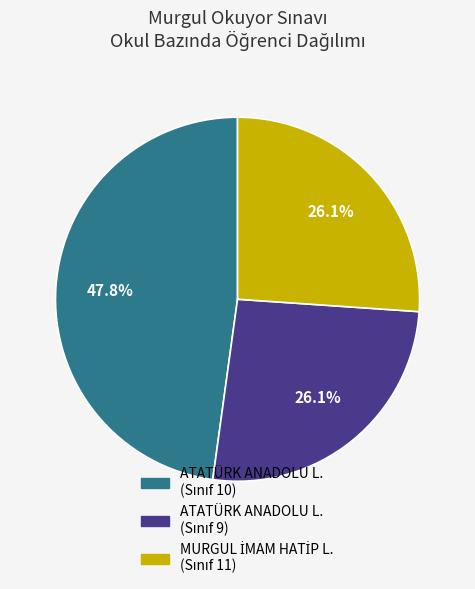

Is there a majority slice in this chart?

No